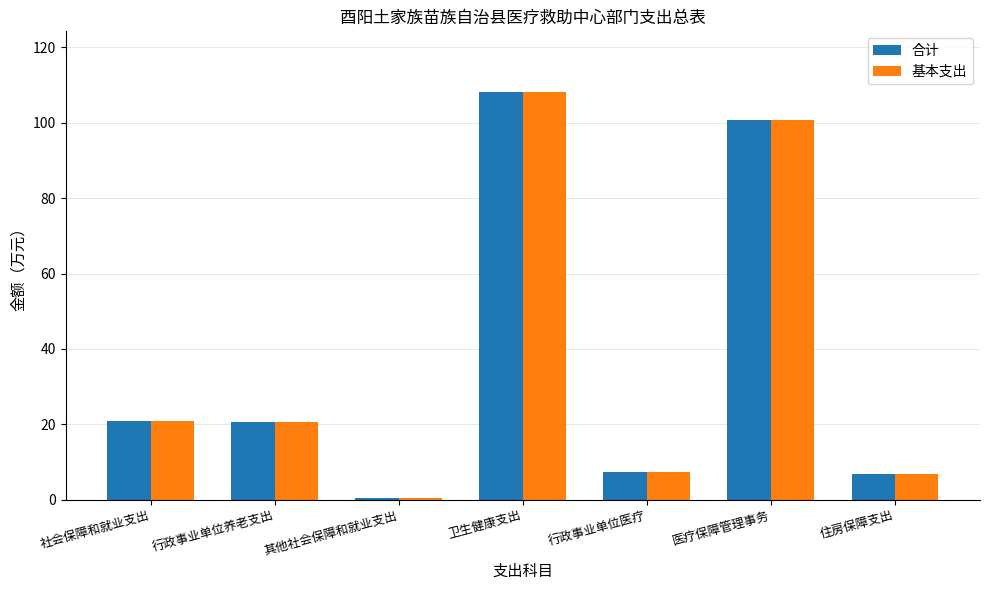

How many values in the 合计 series are below 20?

3